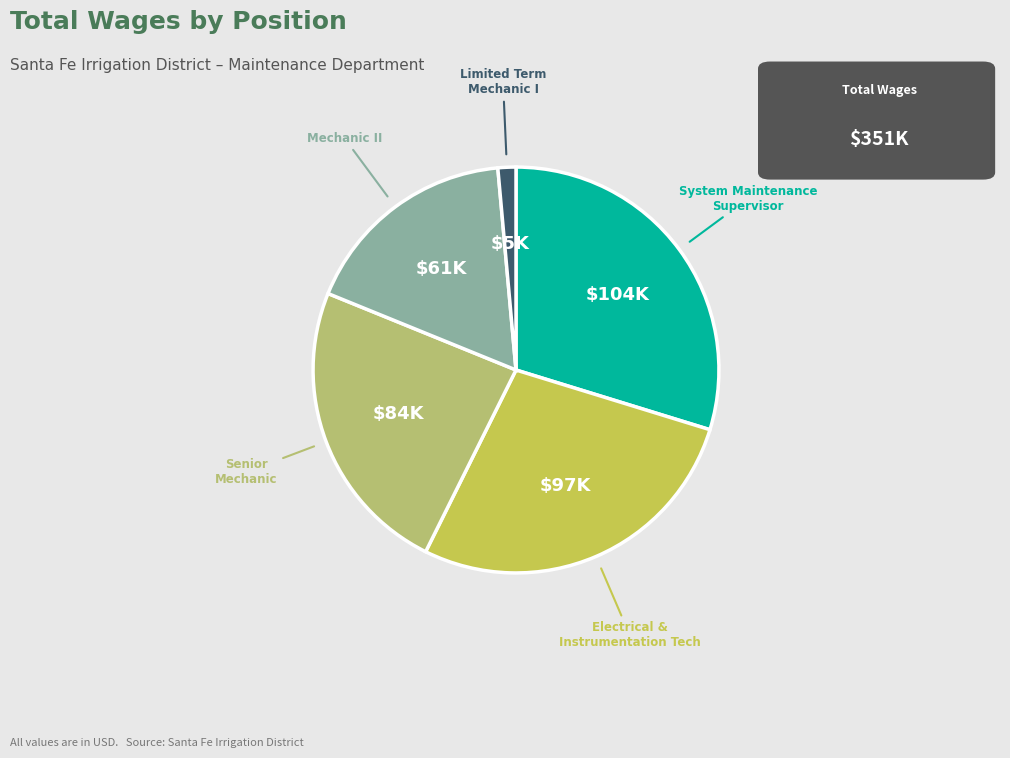

Is it true that Limited Term Mechanic I is 1% of the pie?

True